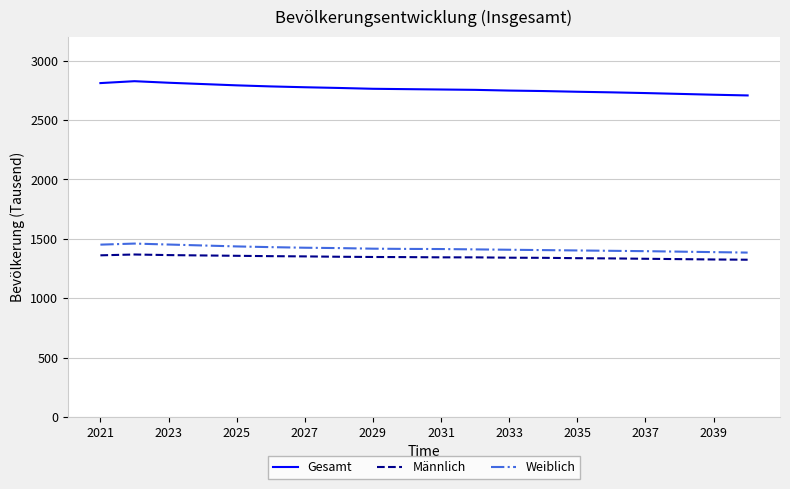

What is the greatest value displayed?

2828